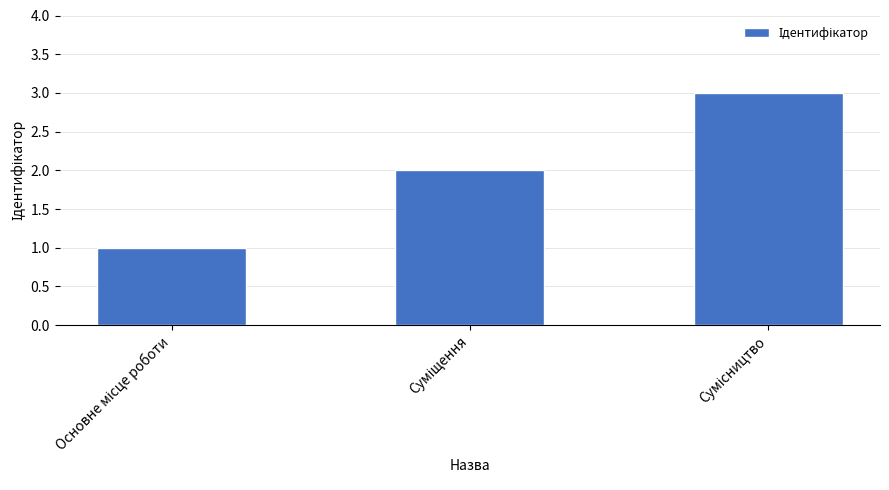

What is the greatest value displayed?

3